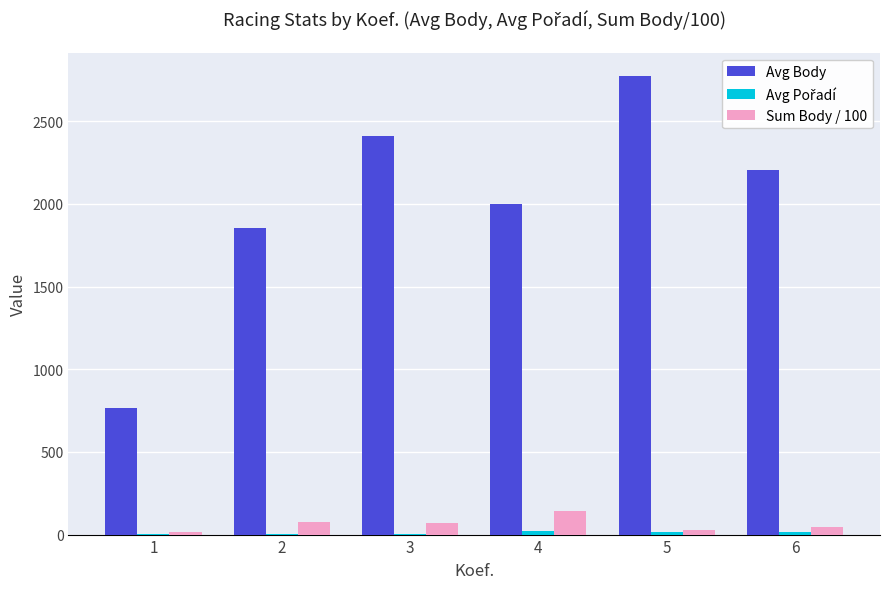

How many categories are shown in the chart?

6